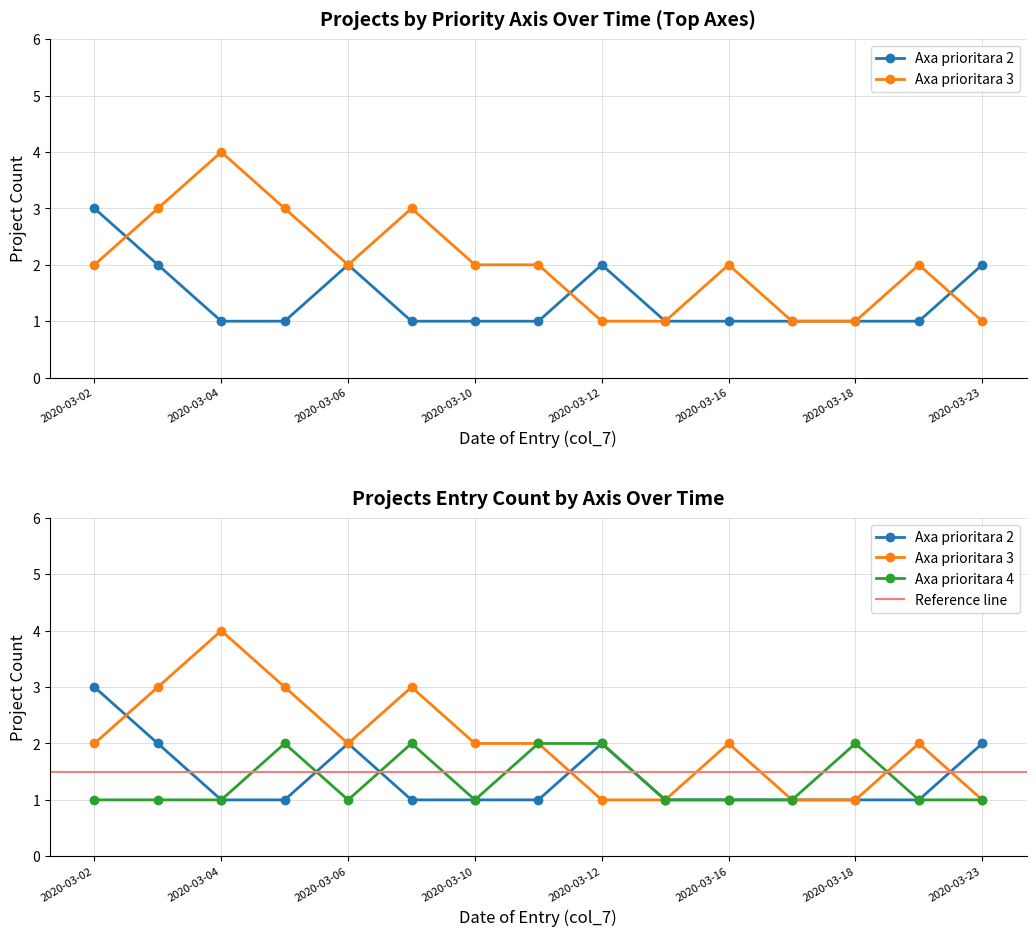

Where is the first local maximum for Axa prioritara 4?

2020-03-05